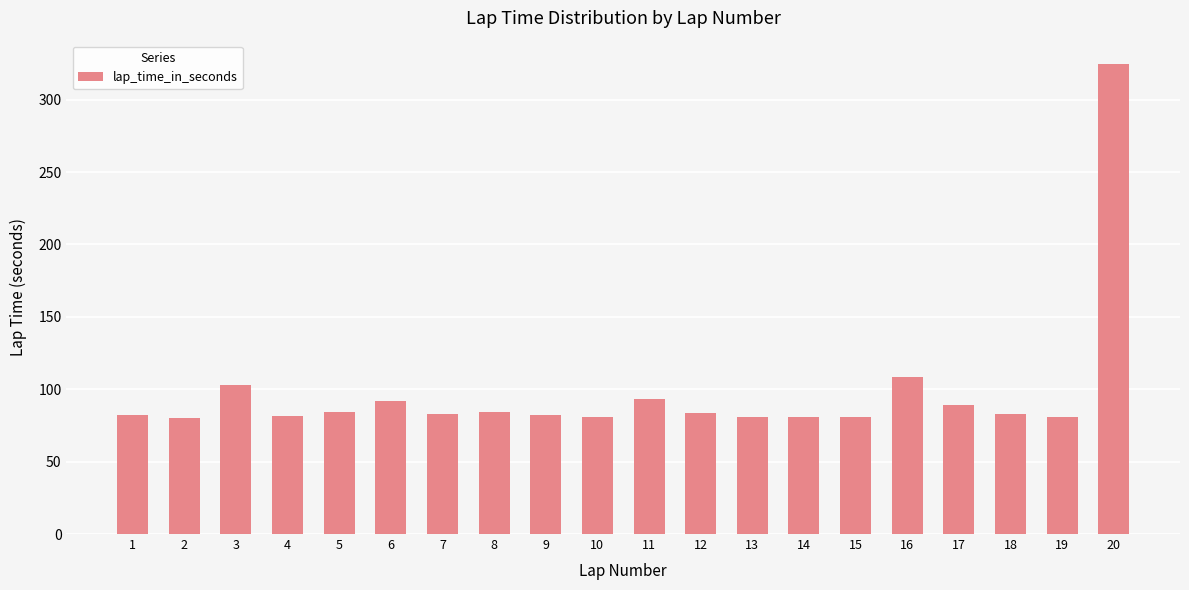

What is the smallest value displayed?

80.1